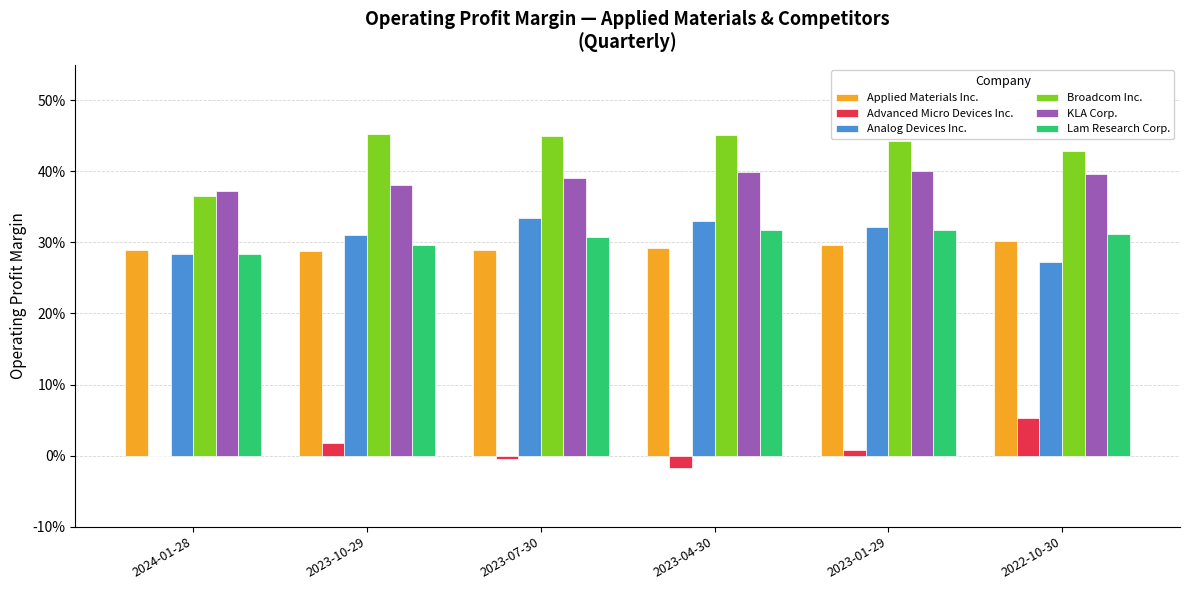

What are all the series names shown in the legend?

Applied Materials Inc., Advanced Micro Devices Inc., Analog Devices Inc., Broadcom Inc., KLA Corp., Lam Research Corp.